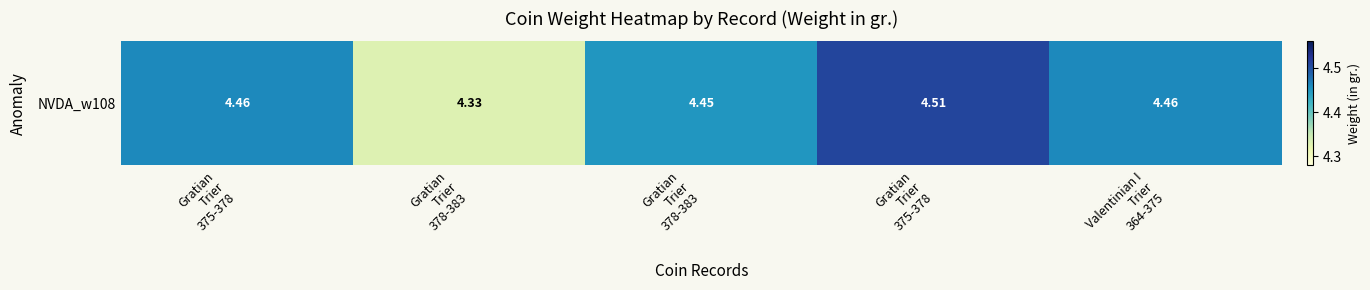

At which label is the value closest to 4?

Gratian
Trier
378-383